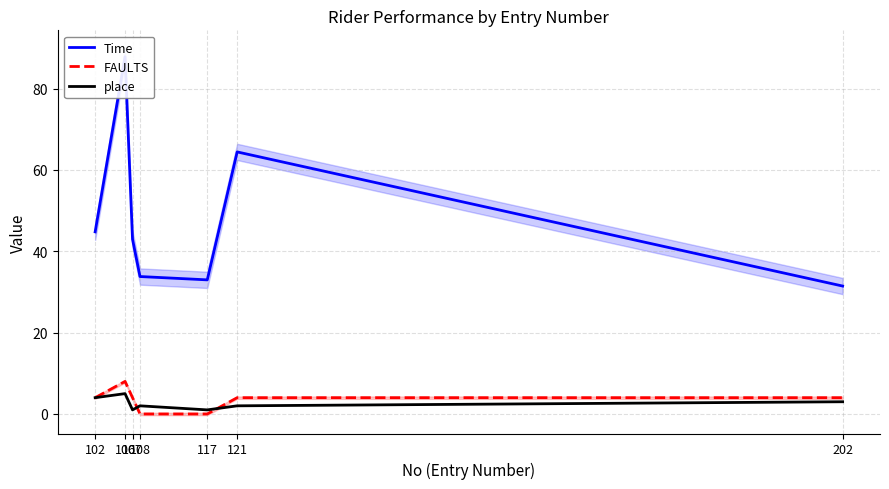

What is the value of the Time point at the 4th from the left?

33.8